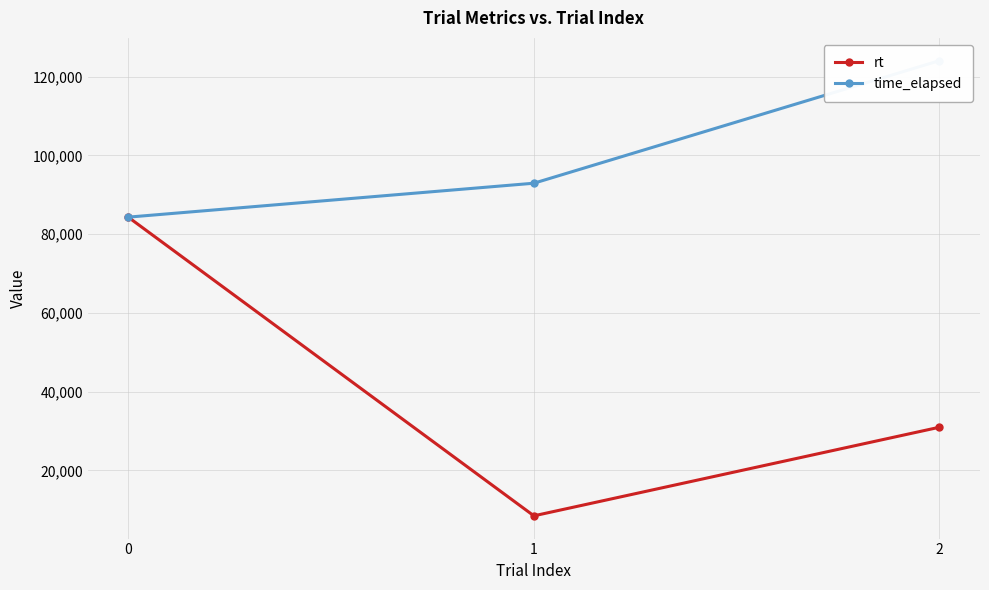

What is the sum of the rt values at 1 and 2?

39468.1